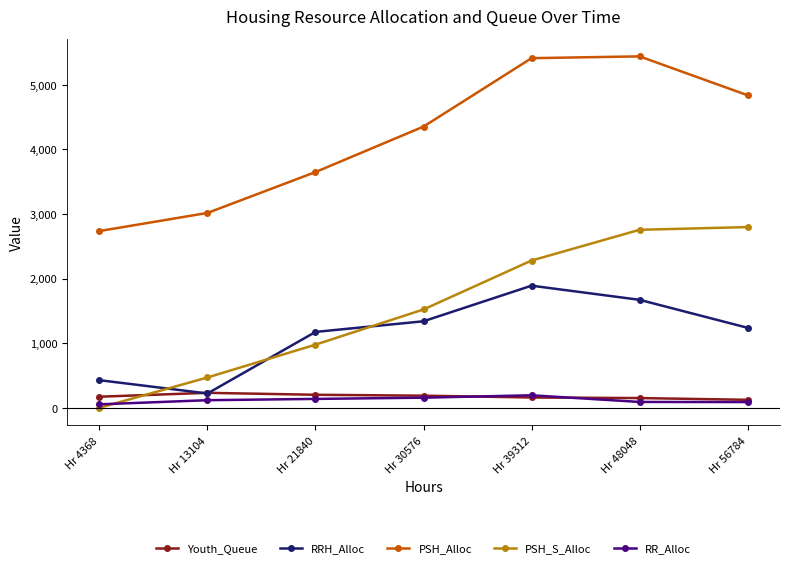

True or false: PSH_S_Alloc has more than 1 points higher than both neighbors.

False